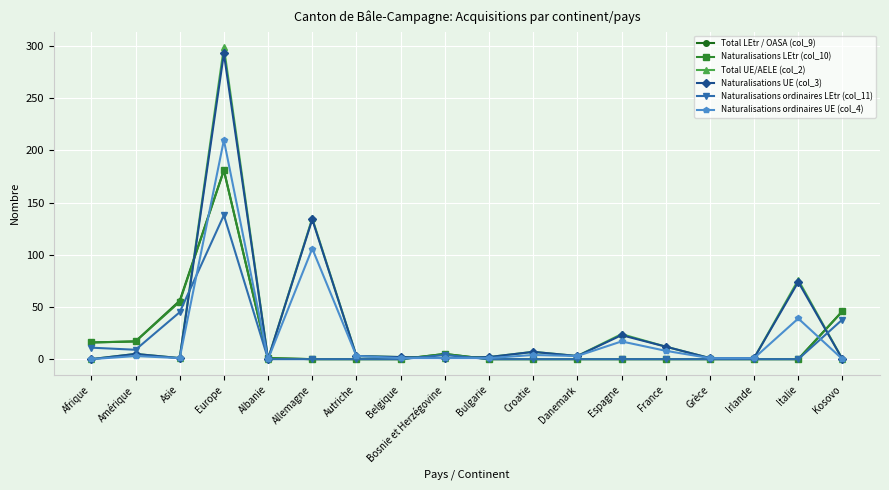

Which series has the largest range (max minus min)?

Total UE/AELE (col_2)